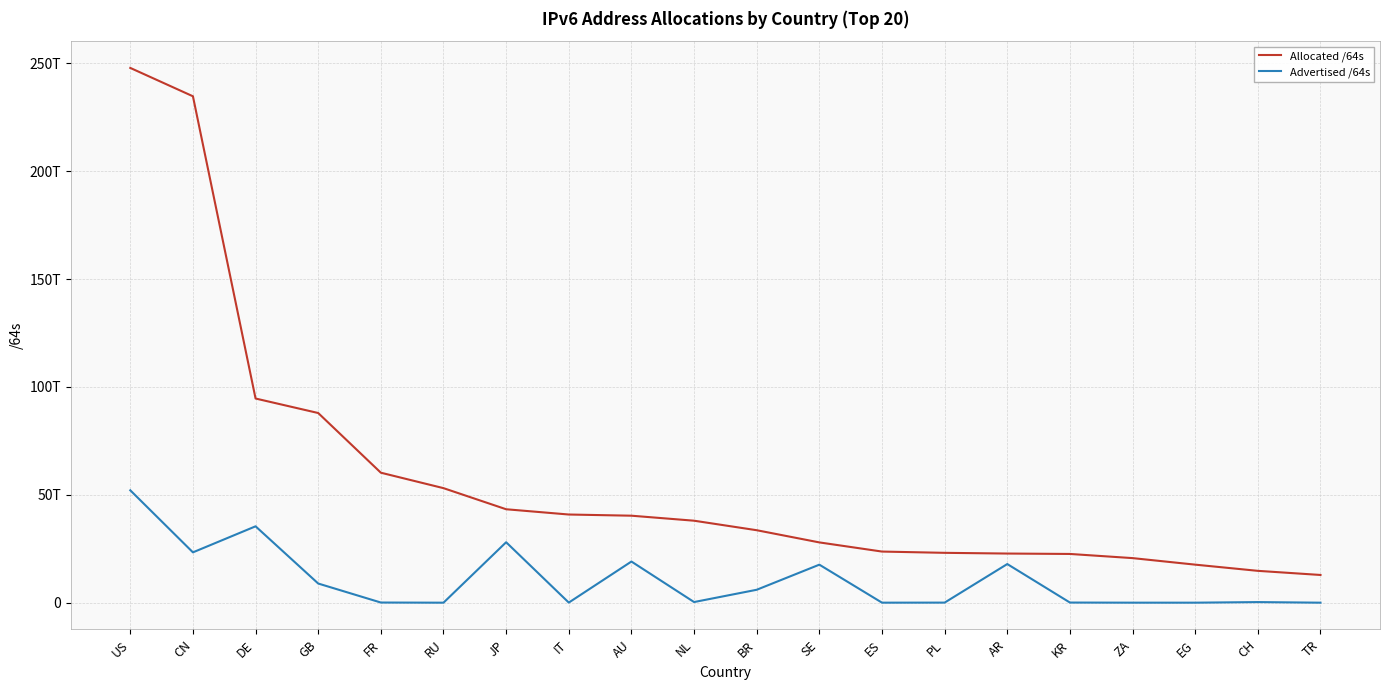

List the series in order of their peak value, highest first.

Allocated /64s, Advertised /64s